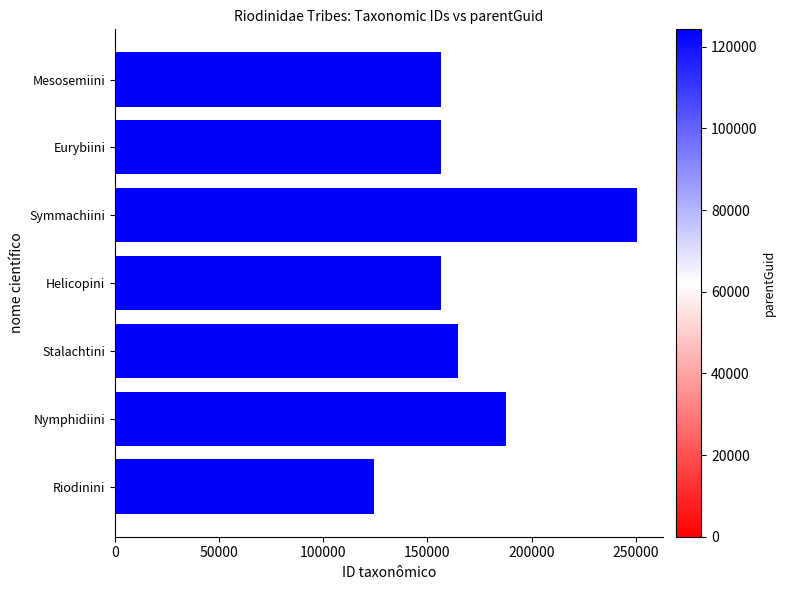

What is the change in value from Helicopini to Riodinini?

-32176